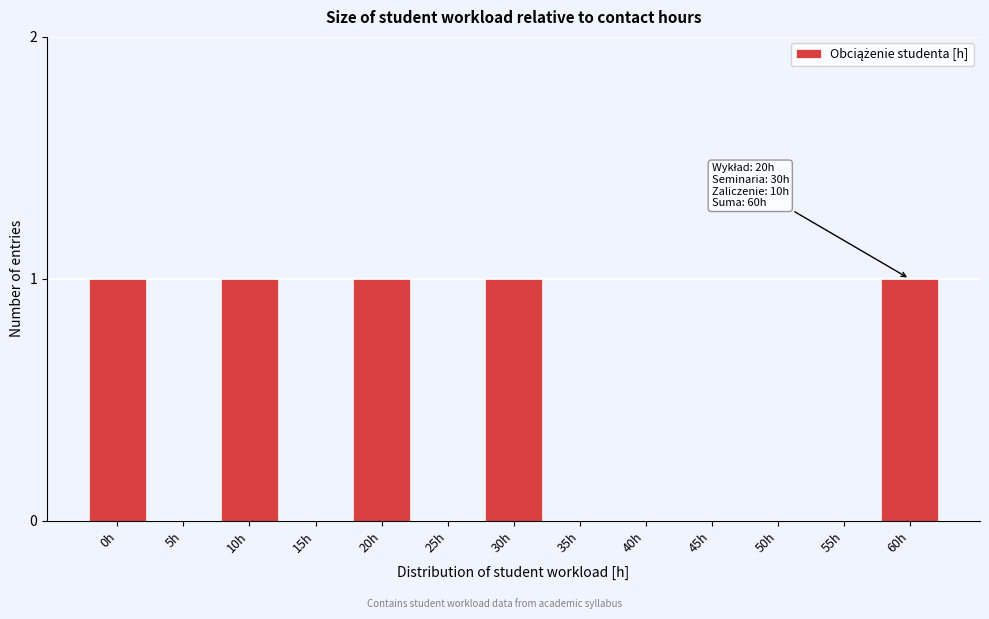

Reading left to right, transcribe all the data shown in this chart.

0h=1	5h=0	10h=1	15h=0	20h=1	25h=0	30h=1	35h=0	40h=0	45h=0	50h=0	55h=0	60h=1